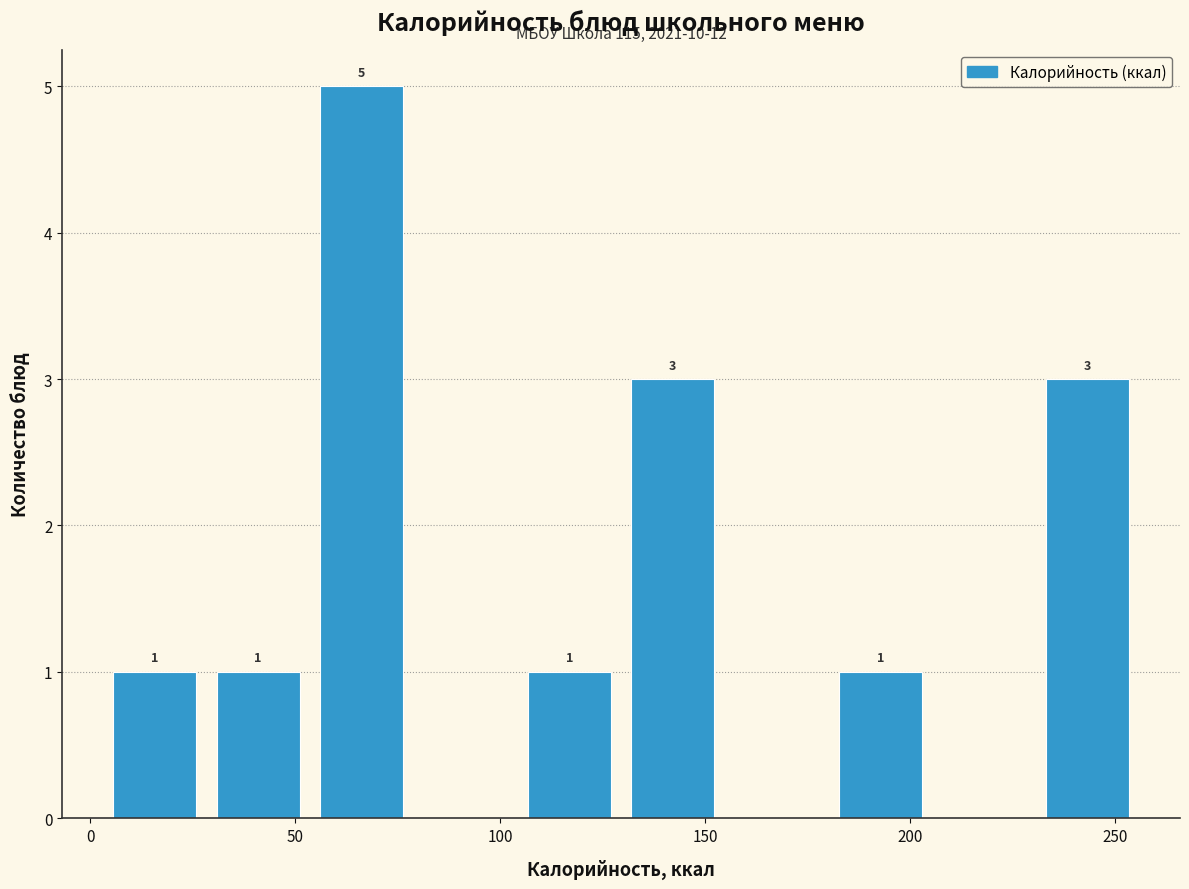

Over which range of the x-axis is the bar tallest?

55 to 80